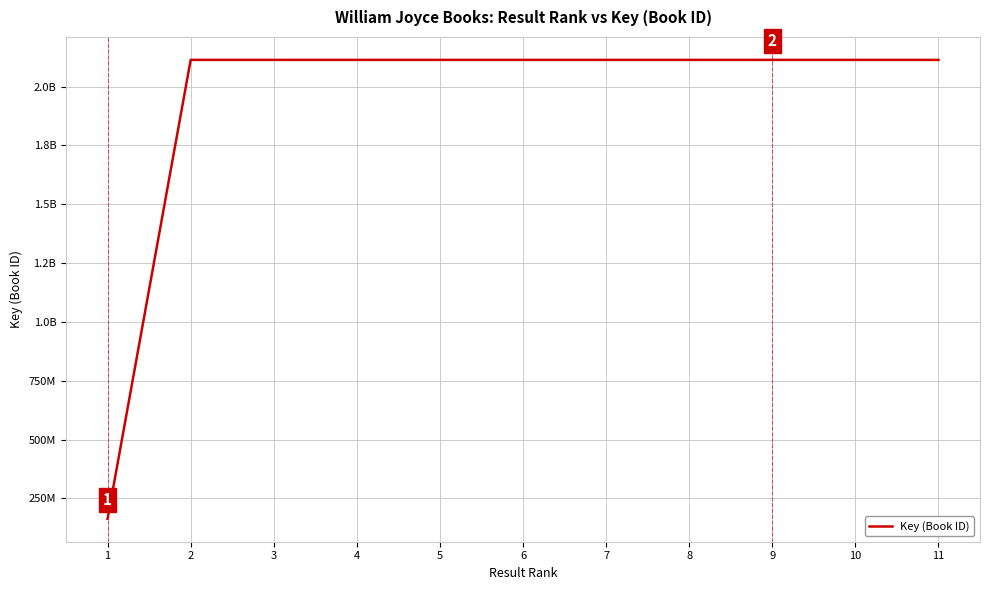

Is this an area chart (filled region under the line)?

No